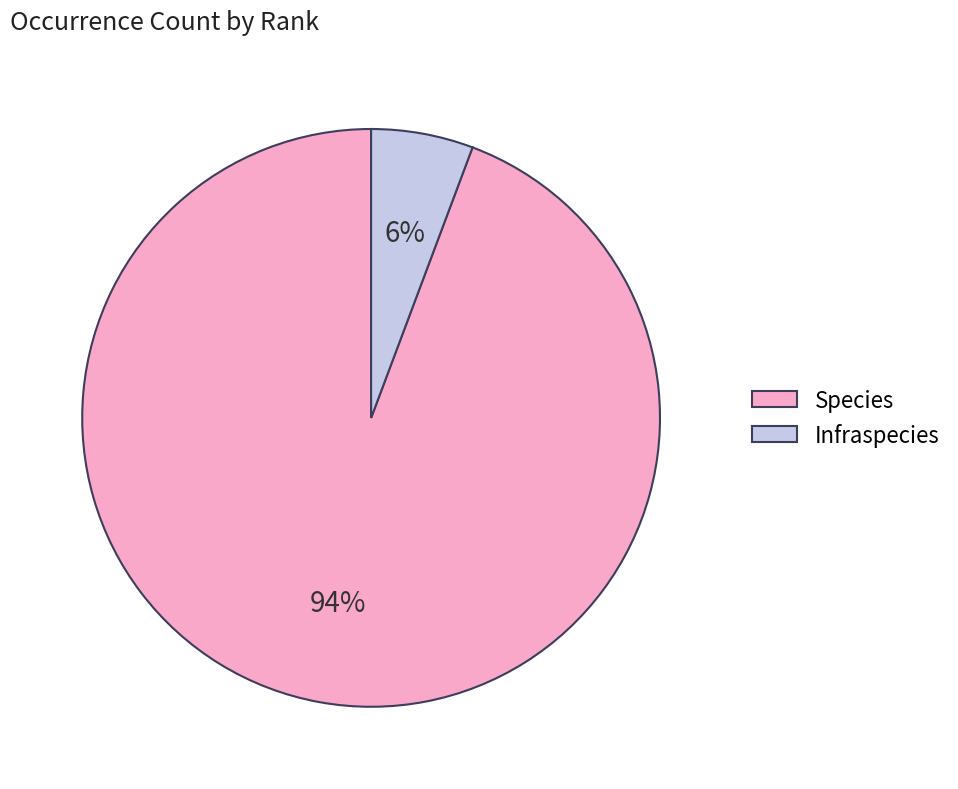

Between Species and Infraspecies, which is larger?

Species